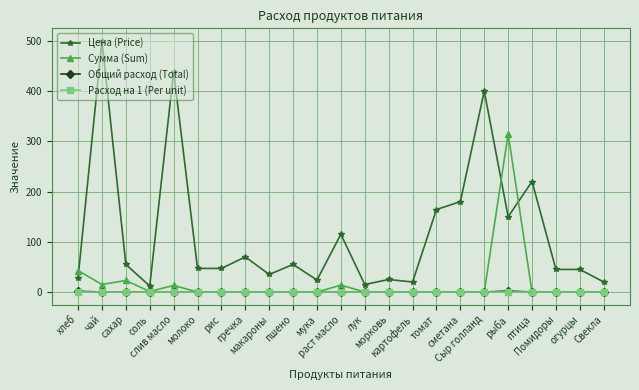

At which category is the sum across all series the highest?

чай